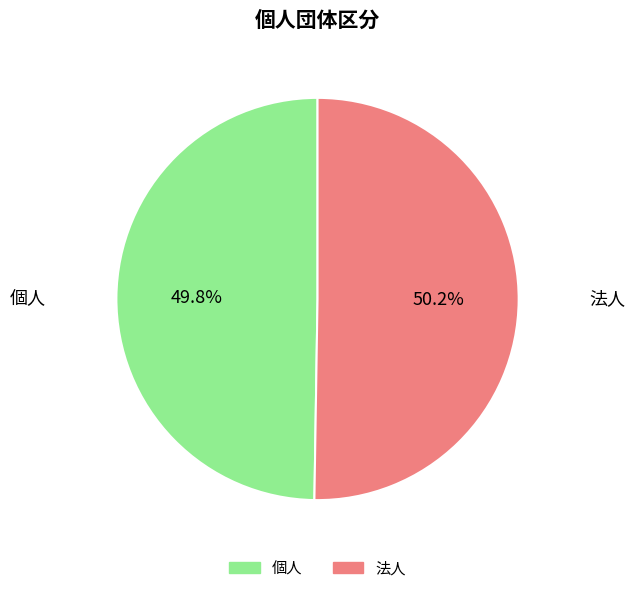

What percentage do 個人 and 法人 together represent?

100.0%